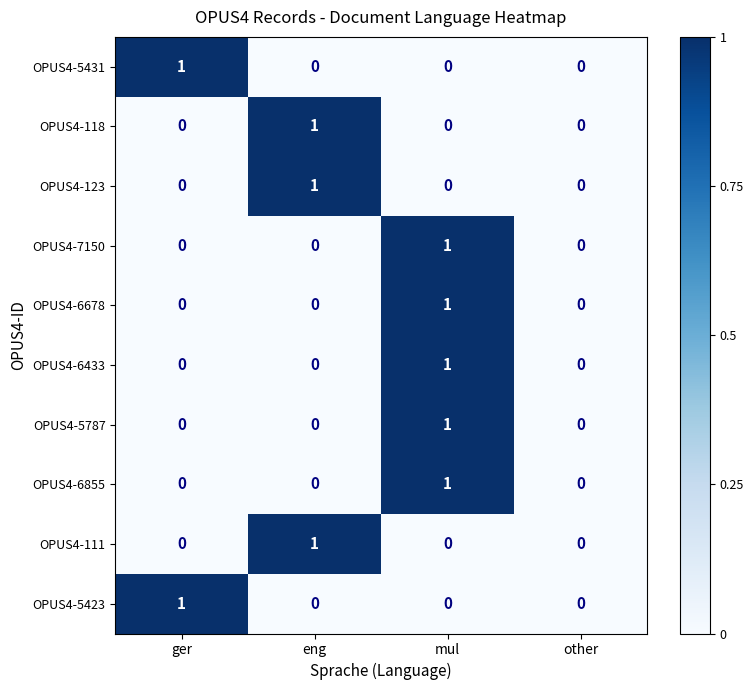

Is it true that OPUS4-6678 equals 1 at mul?

True